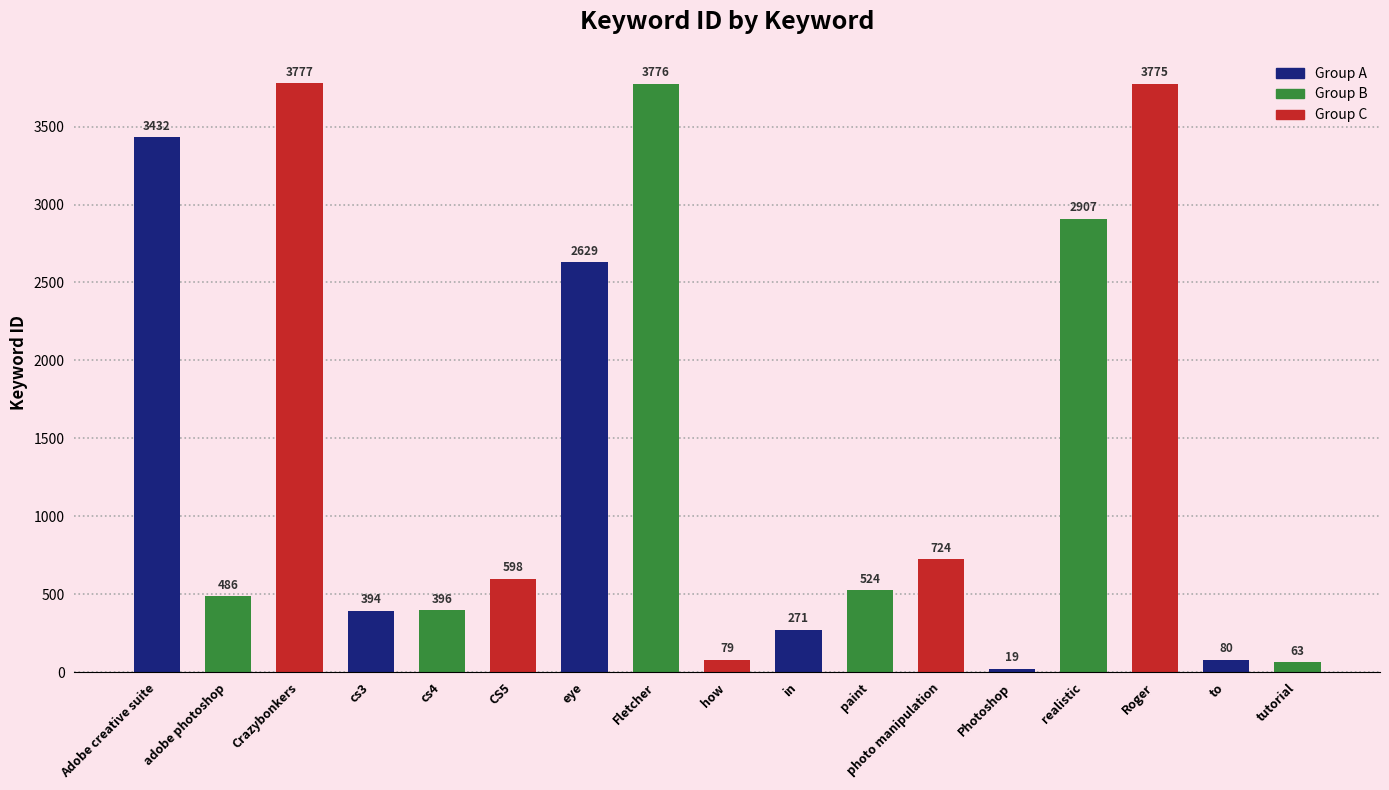

Reading left to right, transcribe all the data shown in this chart.

3432	486	3777	394	396	598	2629	3776	79	271	524	724	19	2907	3775	80	63